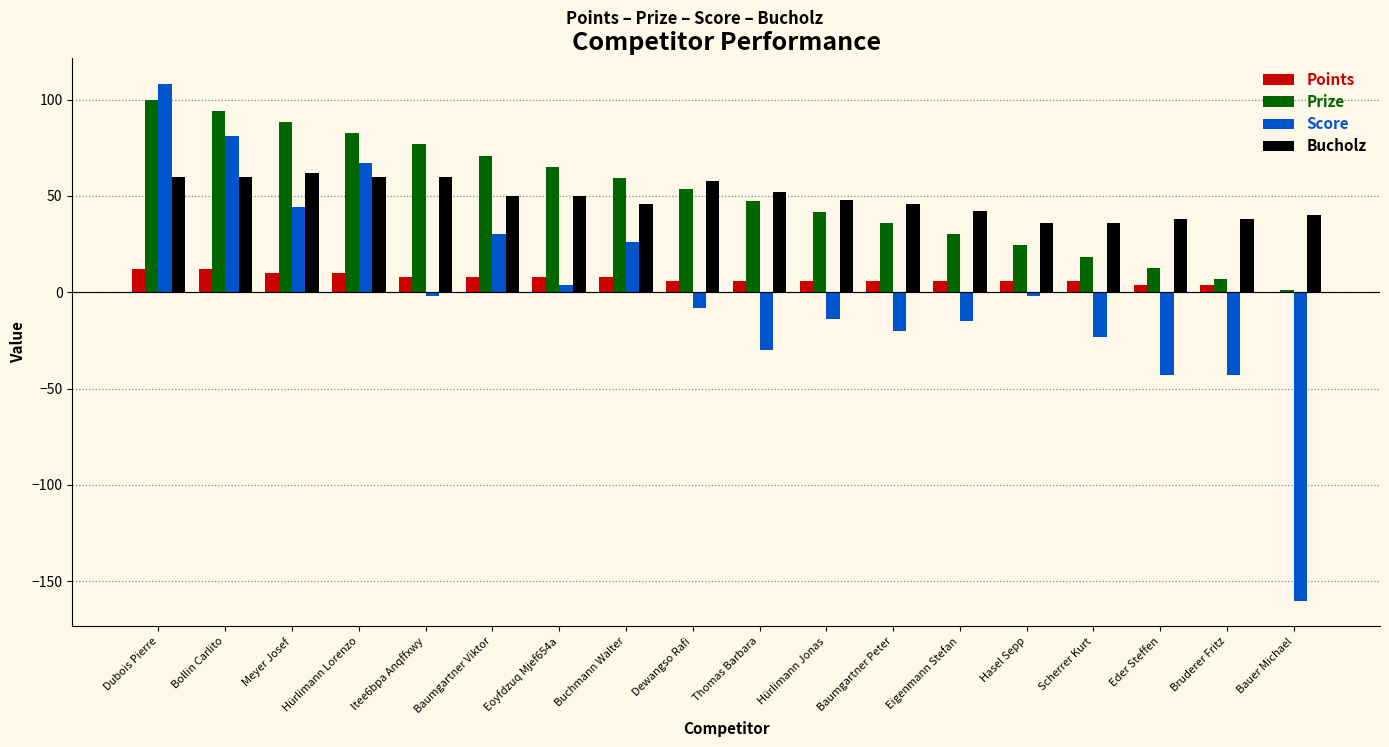

How many values in the Prize series exceed 53?

9